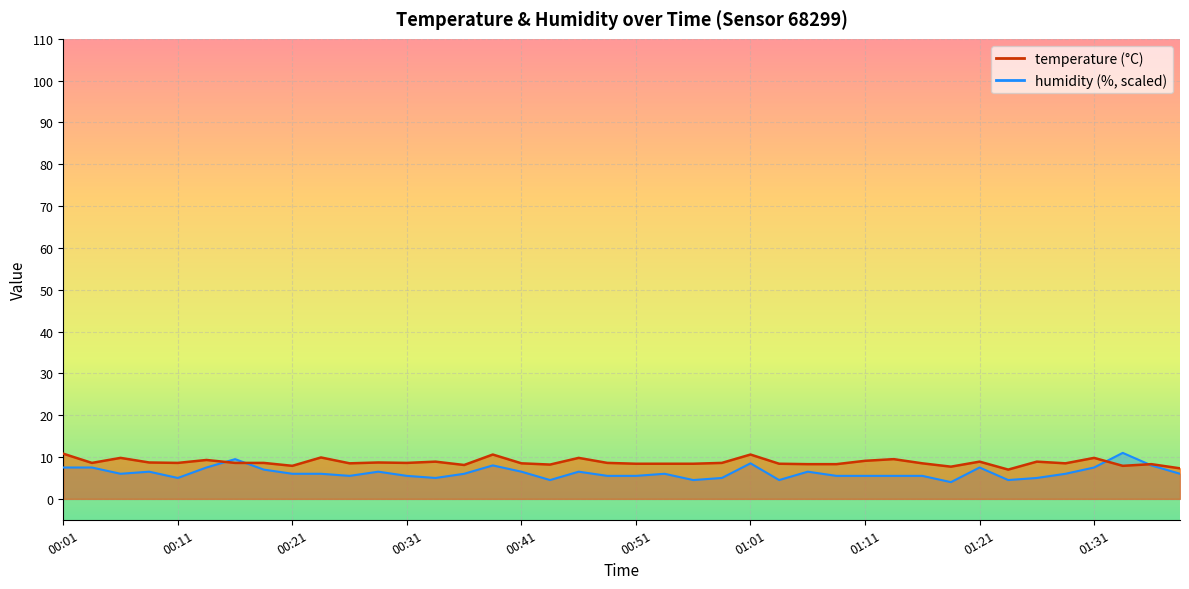

At 00:39, list the series in order from largest to smallest.

temperature, humidity